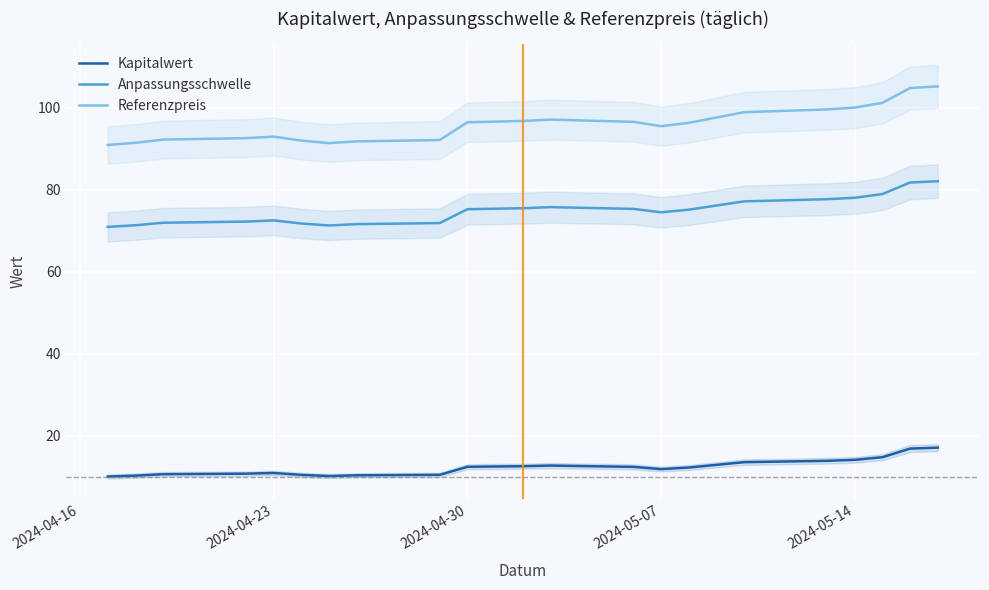

True or false: Kapitalwert has a value of 14.1 at 2024-05-14.

True